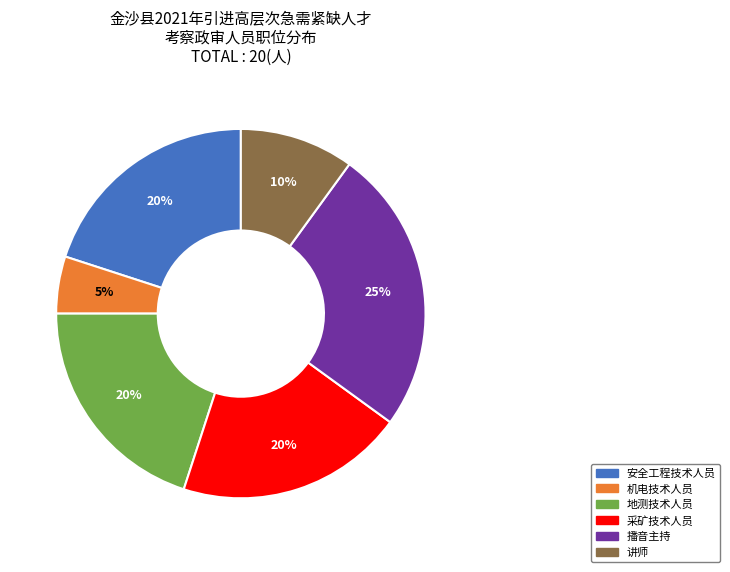

Is the sum of 讲师 and 播音主持 greater than half?

No